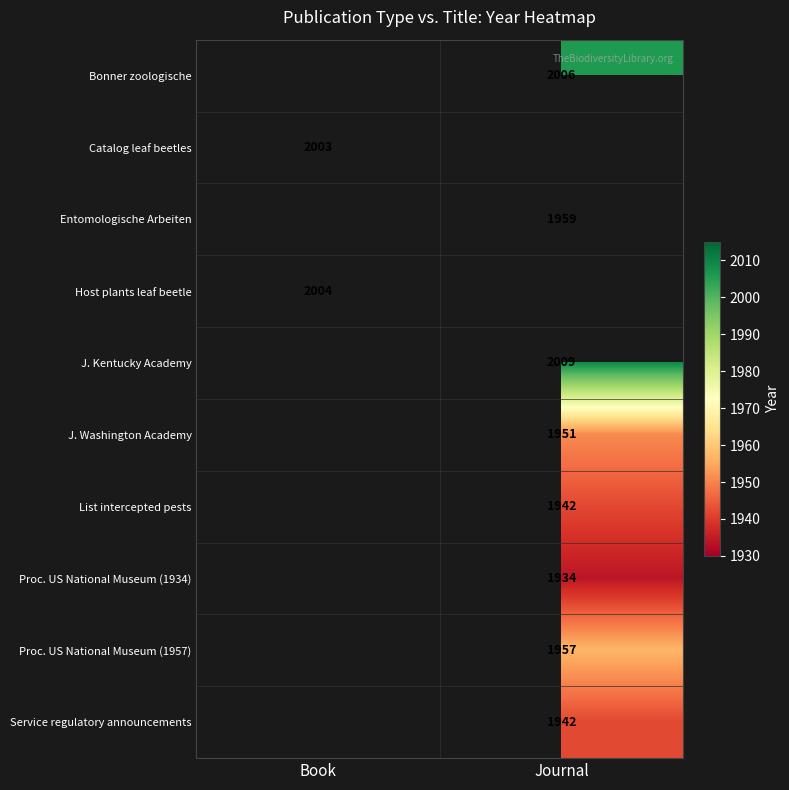

The List intercepted pests series shows 1942 at Journal. True or false?

True